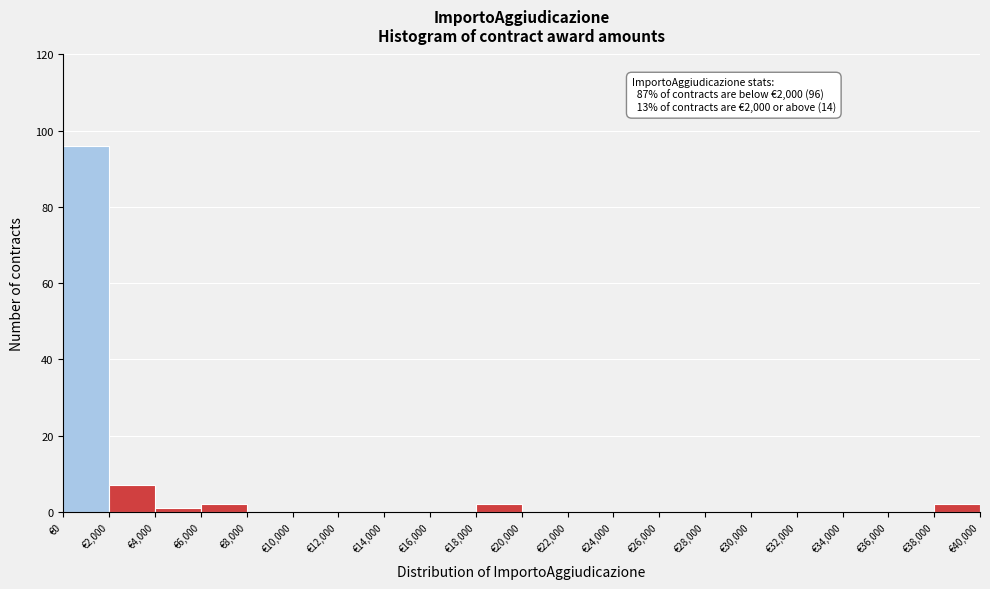

Over which range of the x-axis is the bar tallest?

0 to 2000